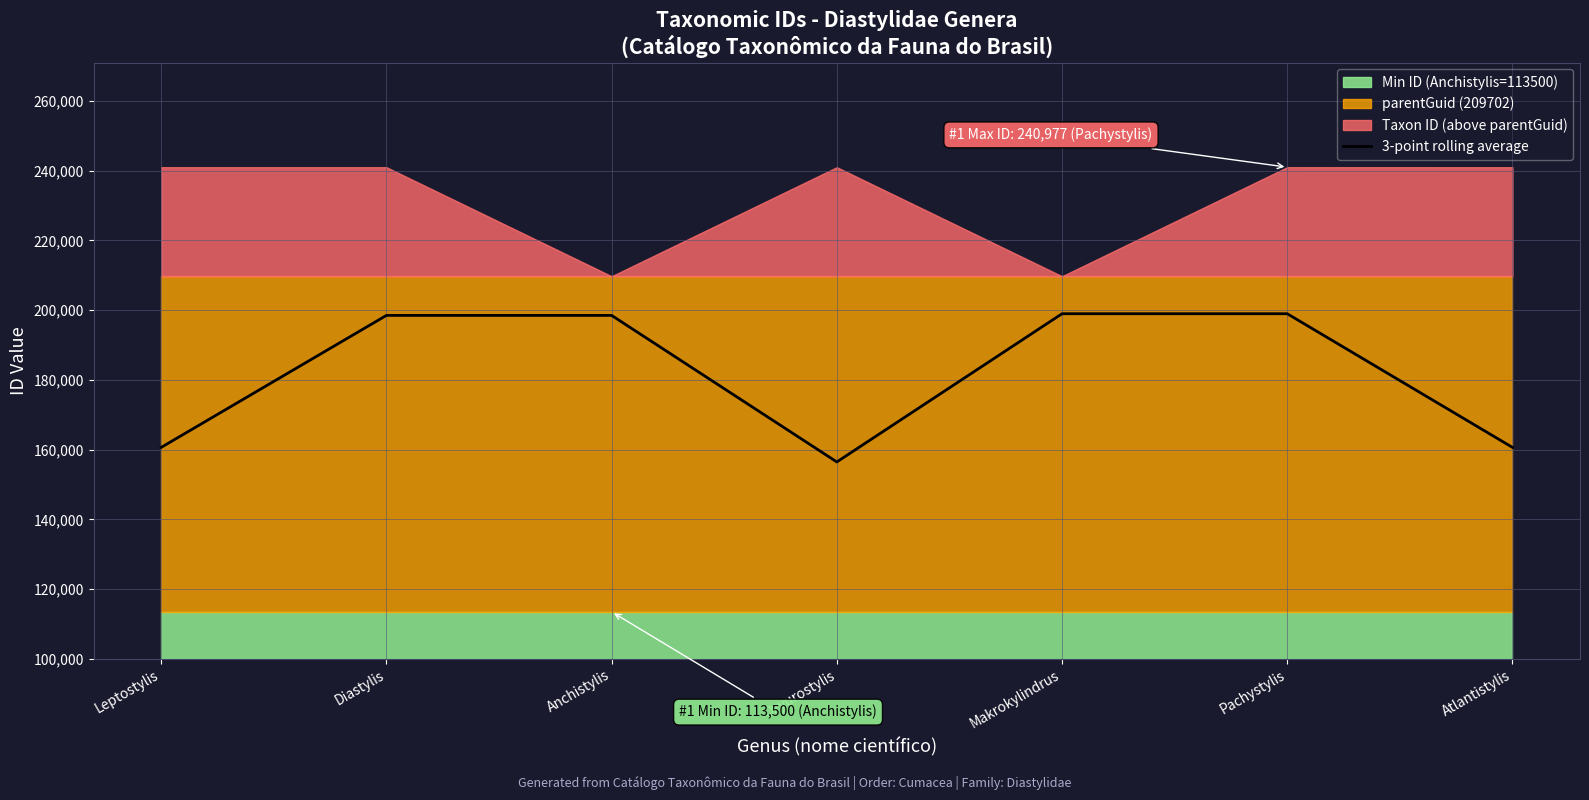

How many lines are shown in the chart?

1